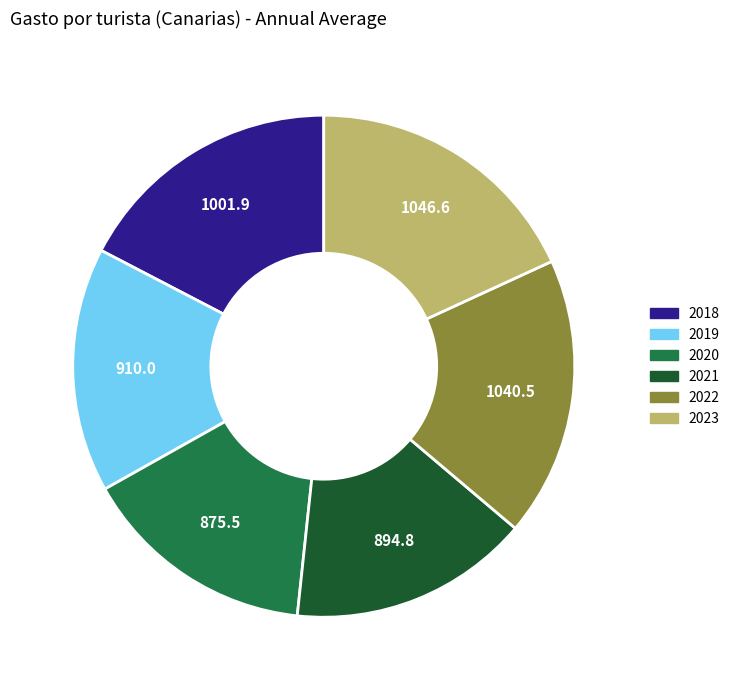

True or false: 2023 accounts for 18% of the total.

True